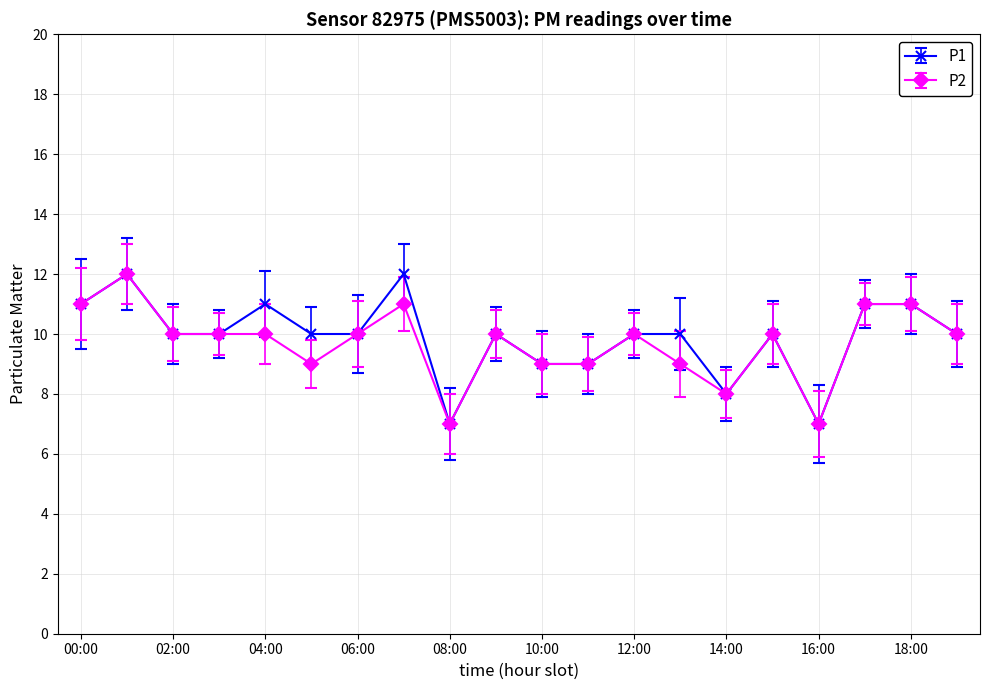

True or false: P1 has more than 0 points higher than both neighbors.

True